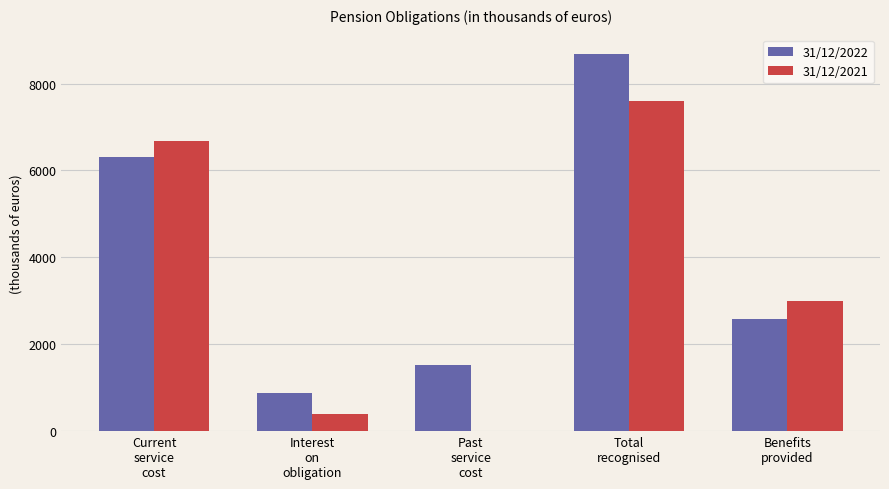

What is the maximum value shown in the chart?

8690